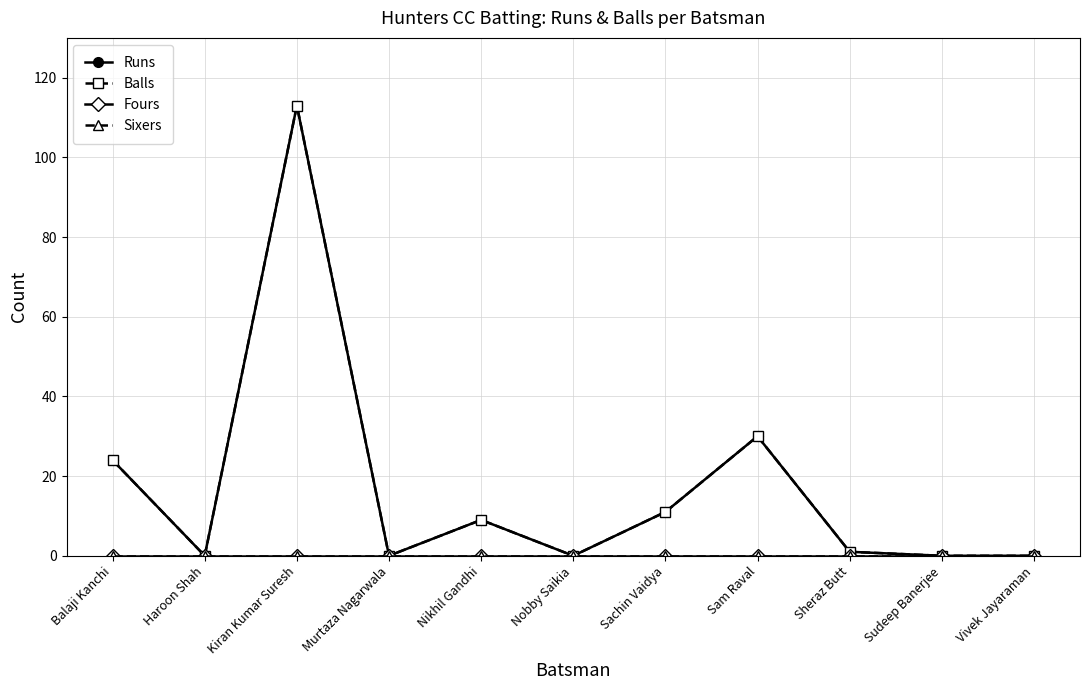

Is this an area chart (filled region under the line)?

No